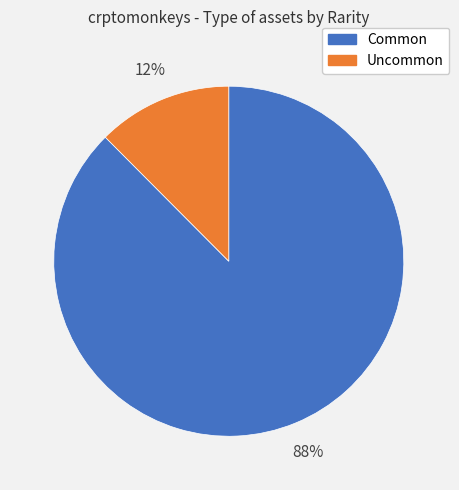

What is the largest slice in the pie chart?

Common